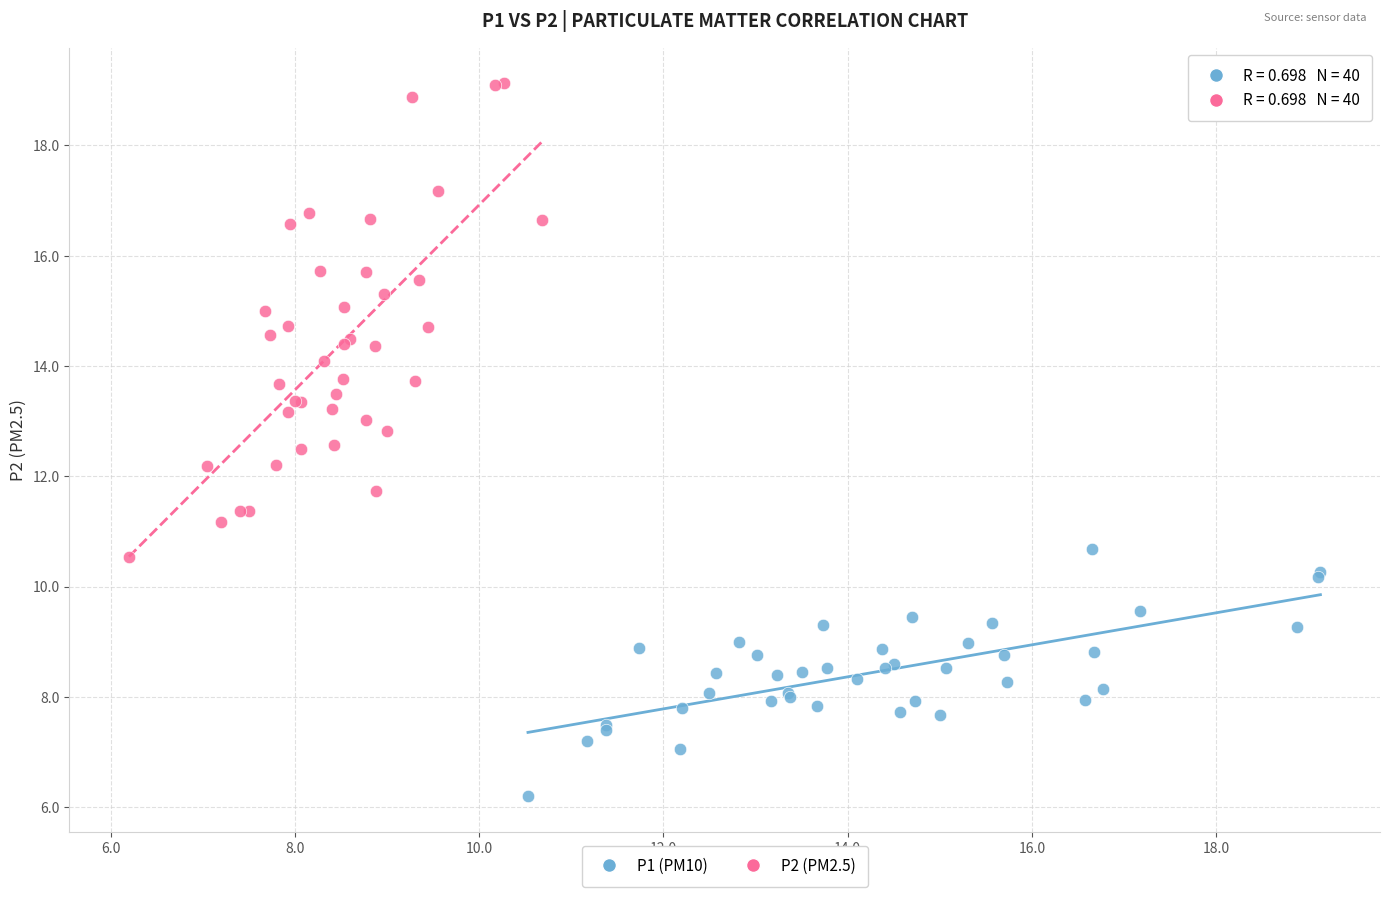

Which series reaches the maximum Y coordinate?

P2 (PM2.5)